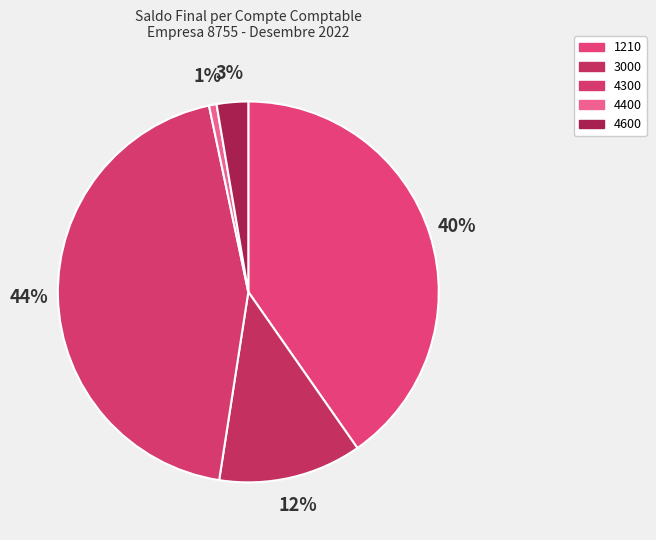

Do 3000 and 4300 together represent more than half of the pie?

Yes